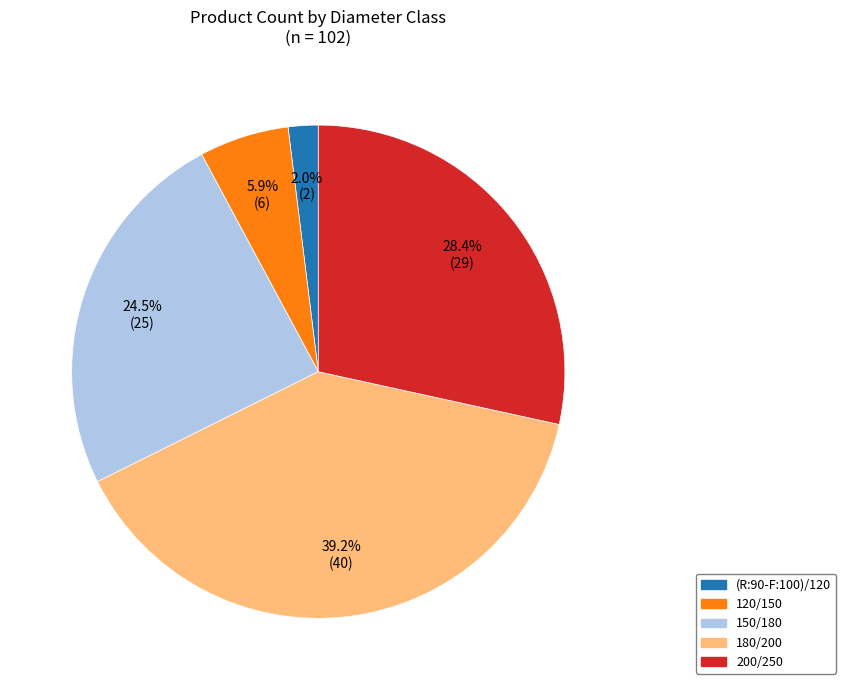

Is there a majority slice in this chart?

No